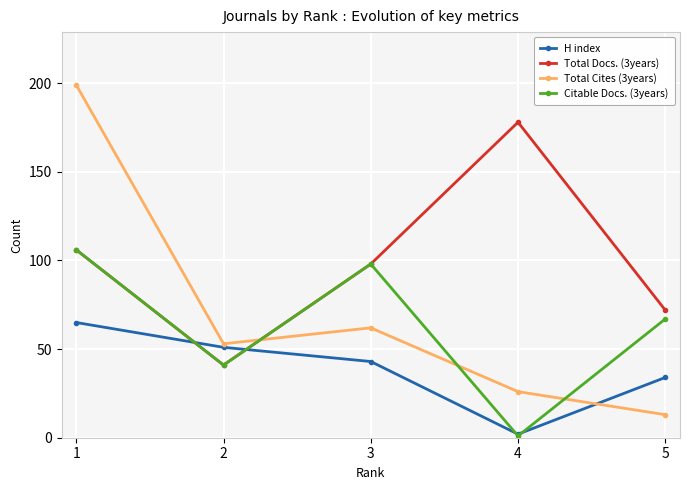

Where is Total Docs. (3years) nearest to the value 109?

1